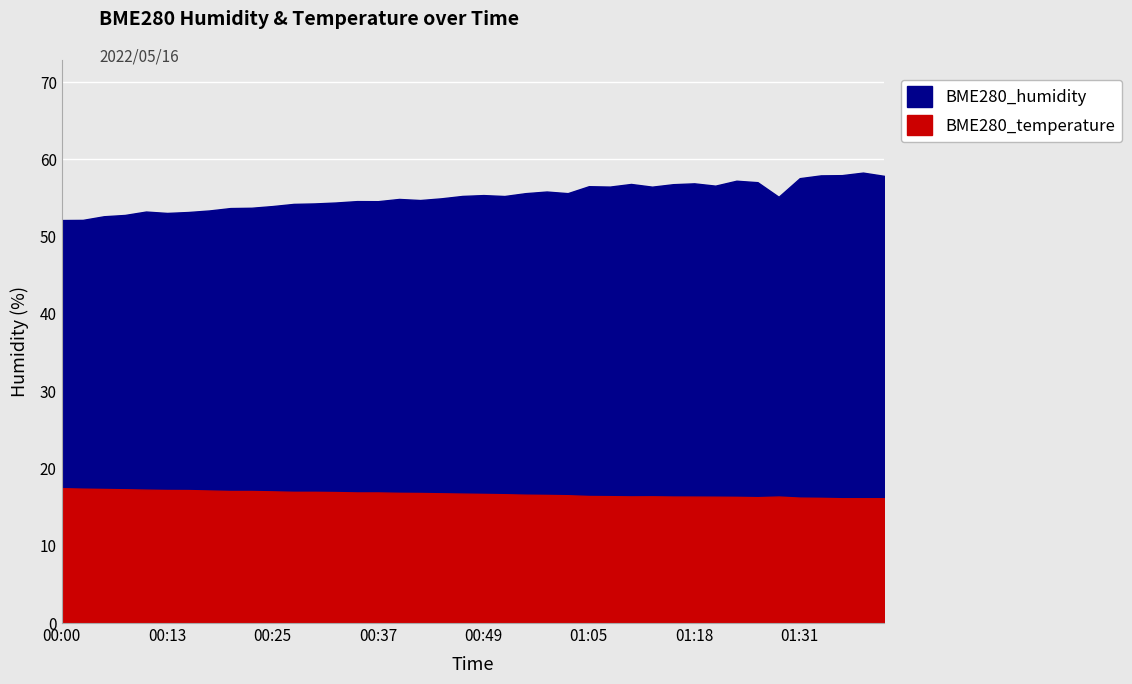

True or false: BME280_temperature and BME280_humidity intersect in this chart.

False